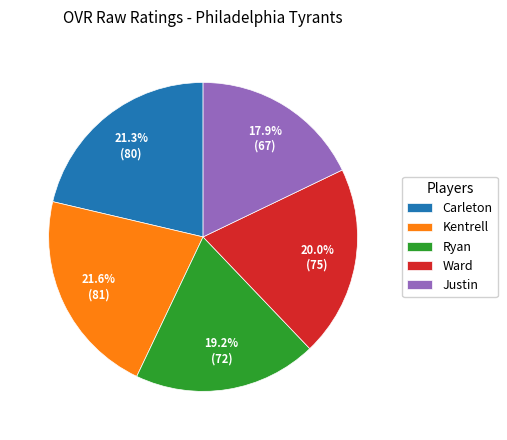

True or false: Ryan accounts for 28% of the total.

False